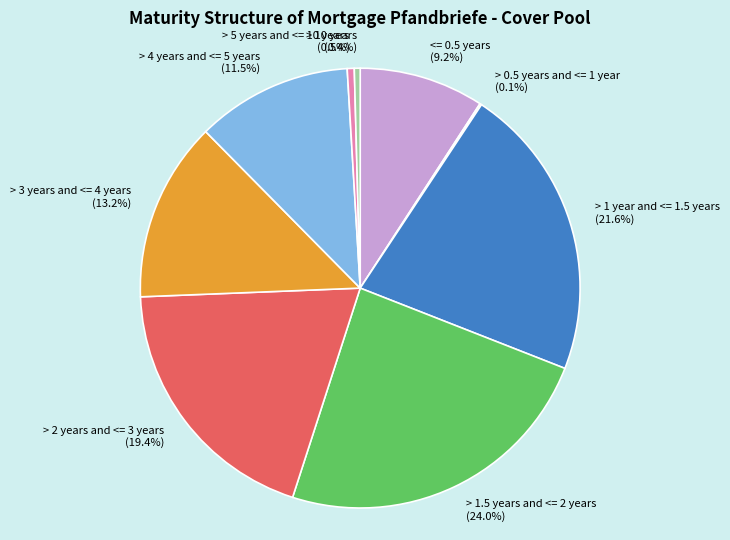

Is there any slice that represents more than half of the pie?

No